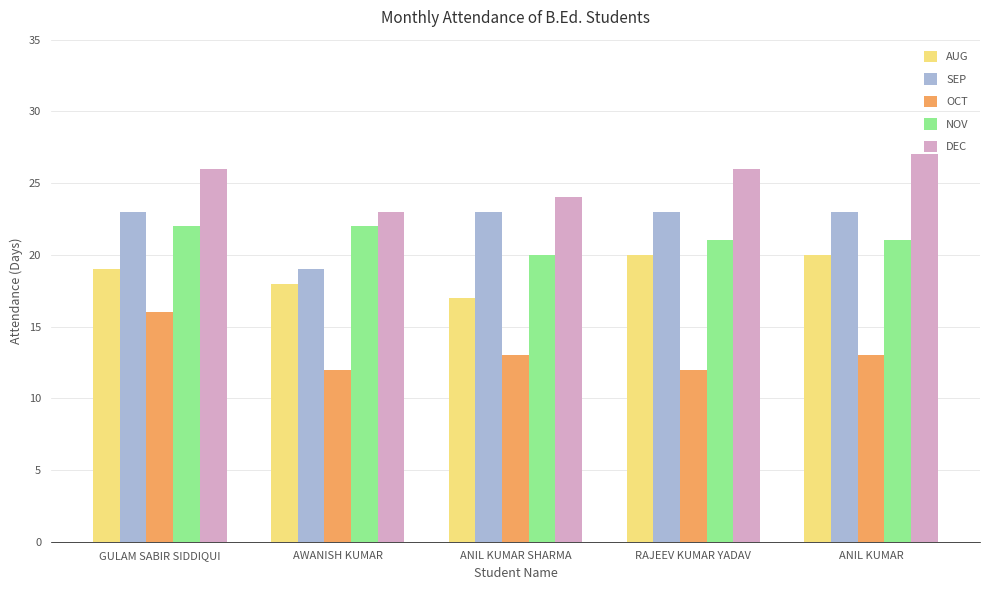

What is the spread (max minus min) of values at RAJEEV KUMAR YADAV?

14